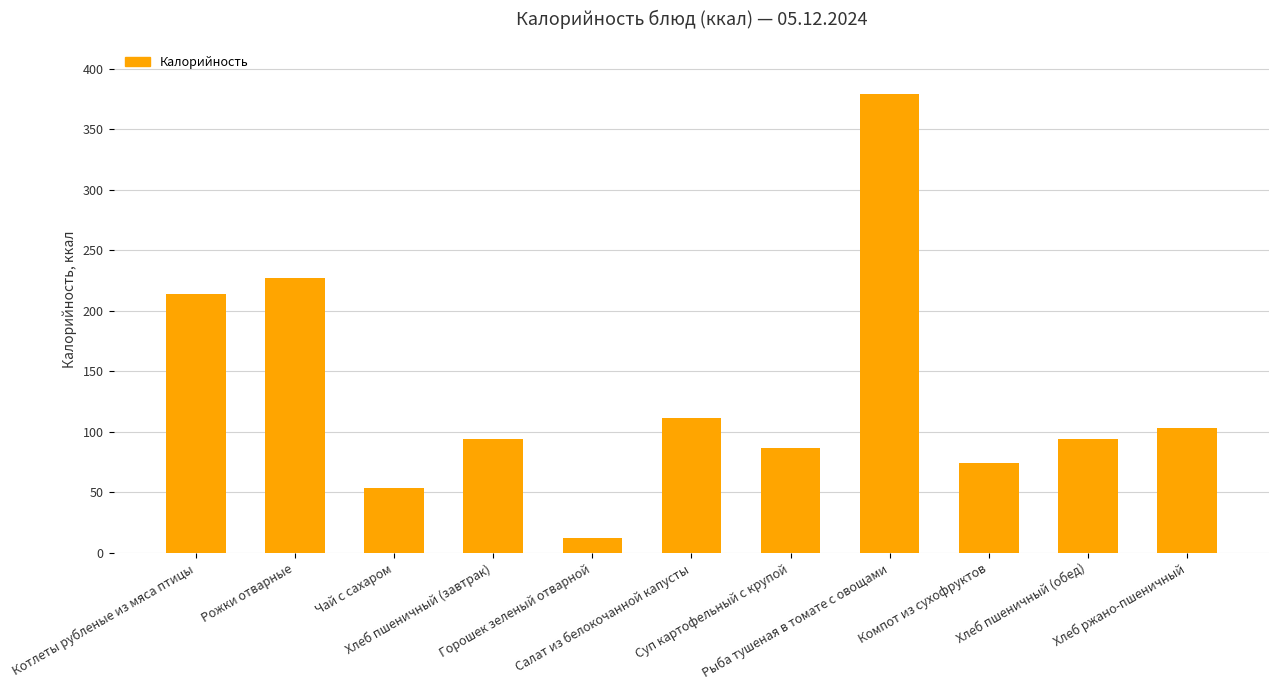

What is the difference between the values at Чай с сахаром and Суп картофельный с крупой?

33.4